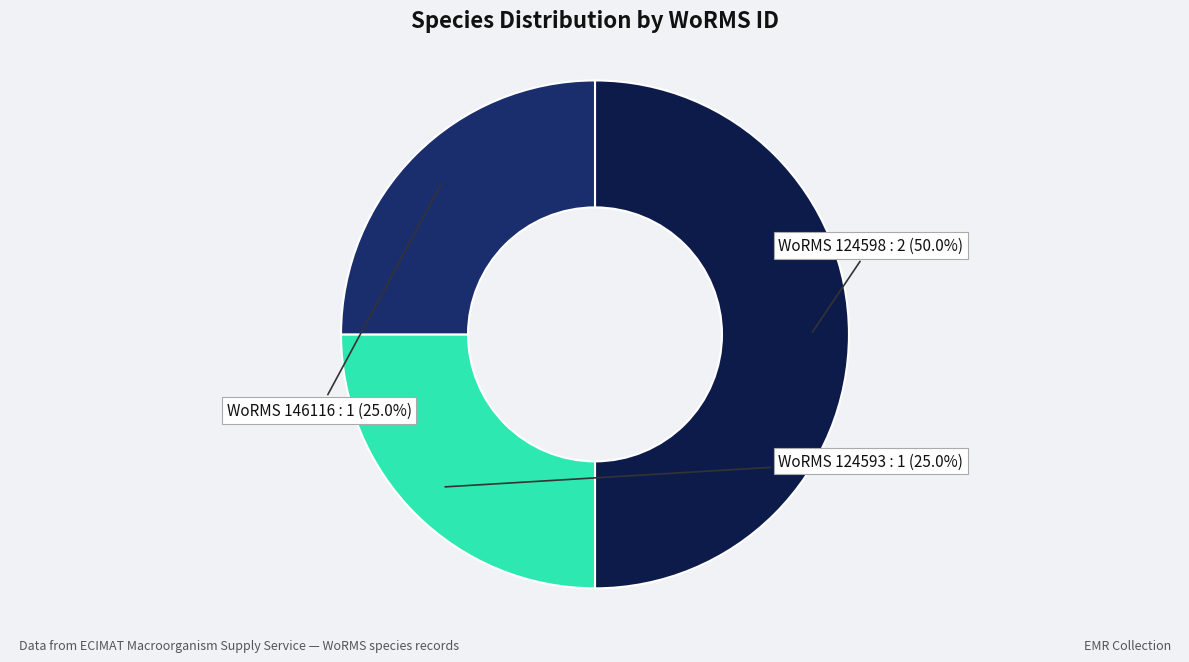

Is there any slice that represents more than half of the pie?

No